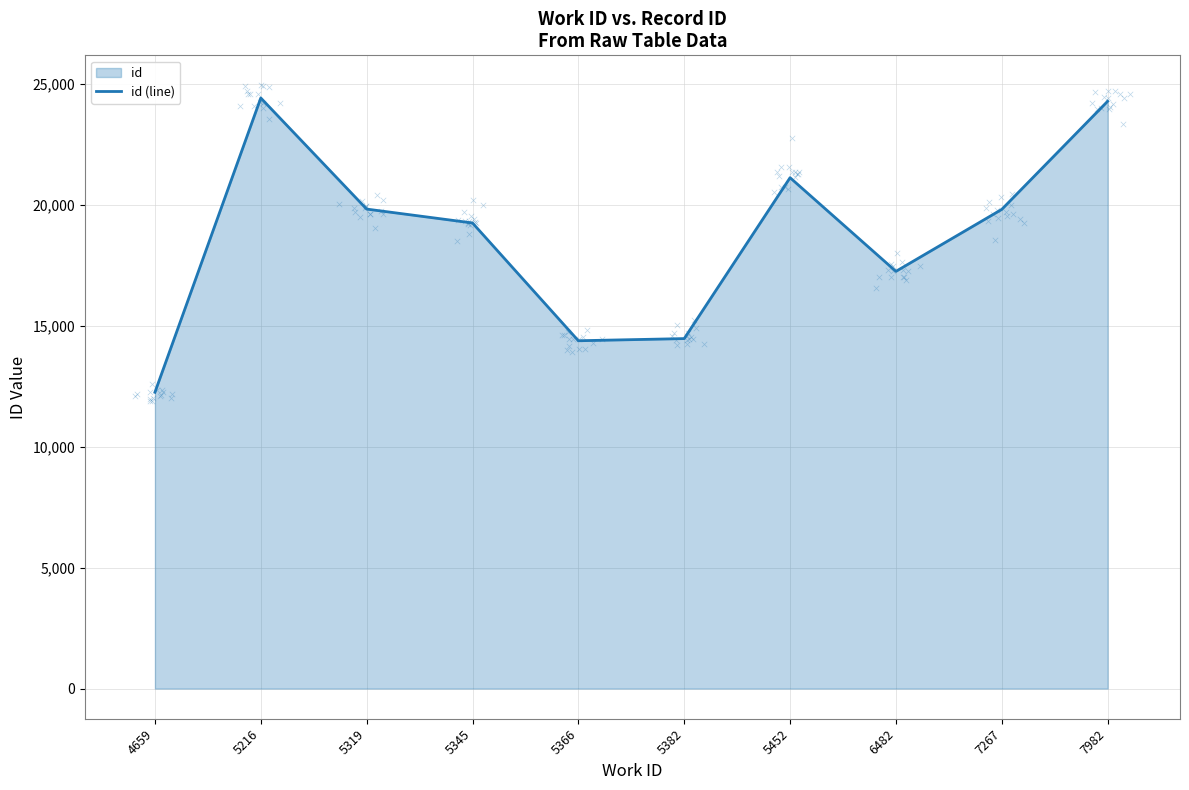

Which has a higher value, 5382 or 5452?

5452